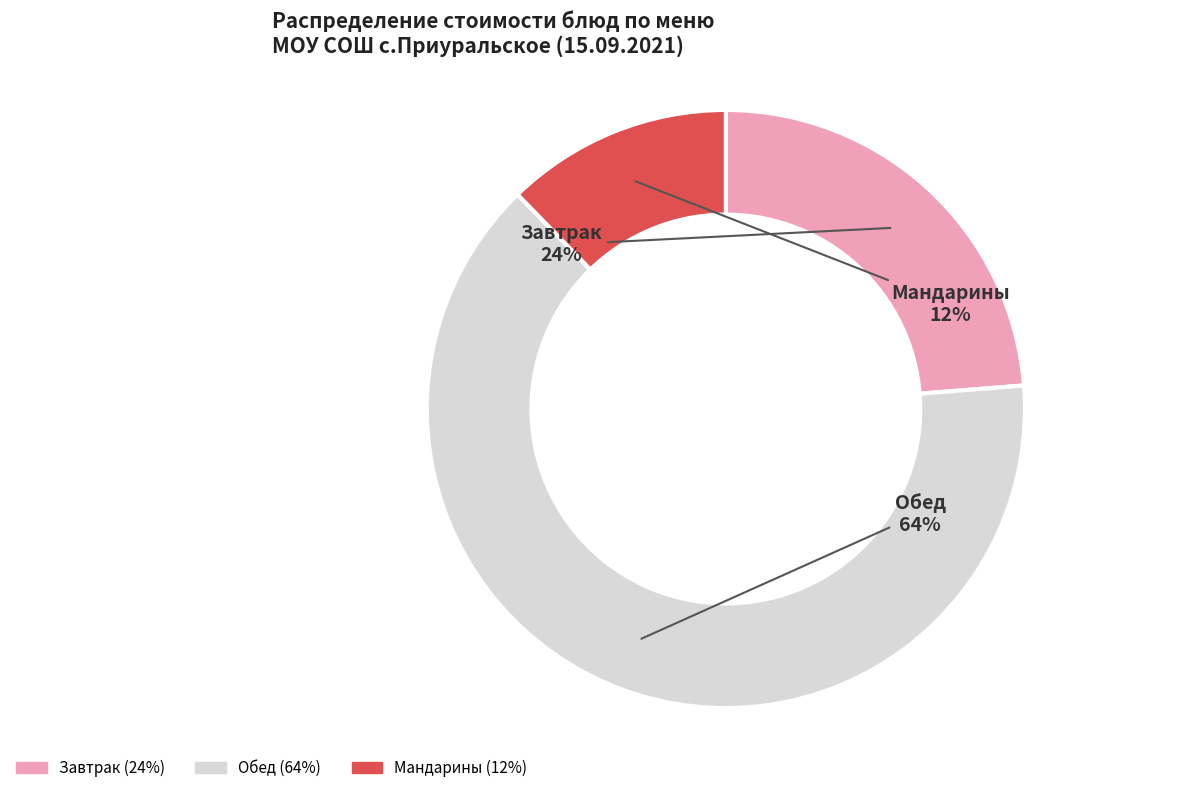

To the nearest percent, what is the average slice percentage?

33%